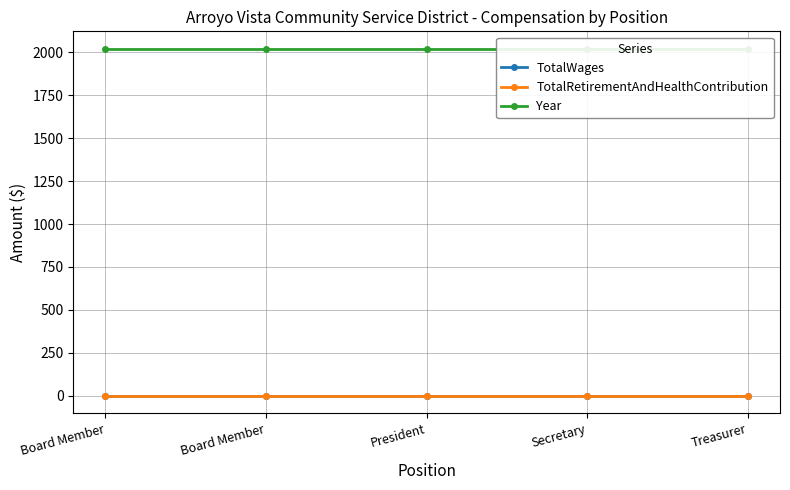

Is this an area chart (filled region under the line)?

No